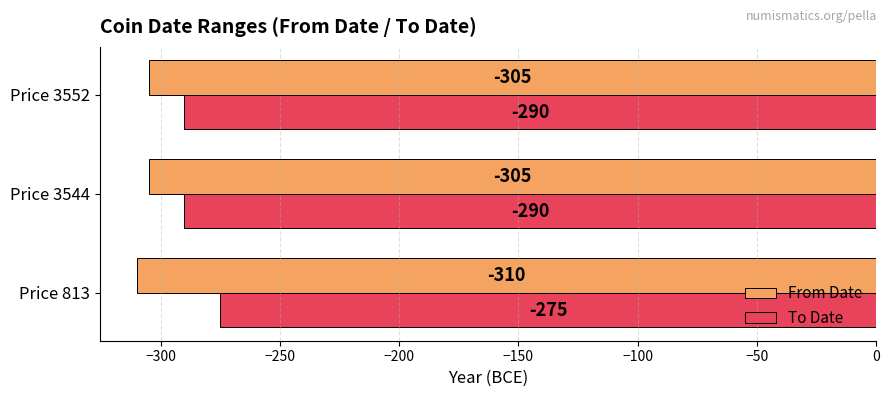

Rank the series by their average value, from lowest to highest.

From Date, To Date